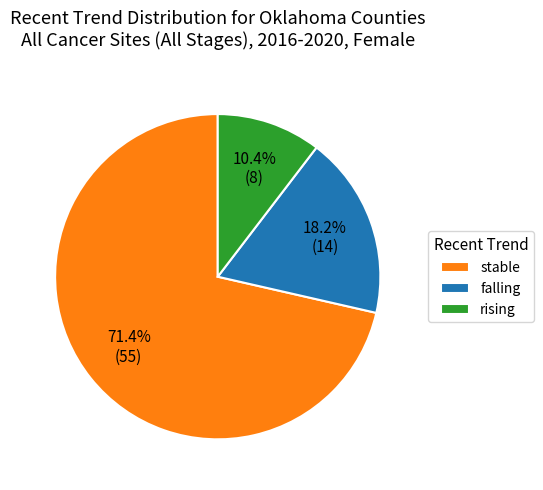

What percentage is the rising slice, to the nearest percent?

10%